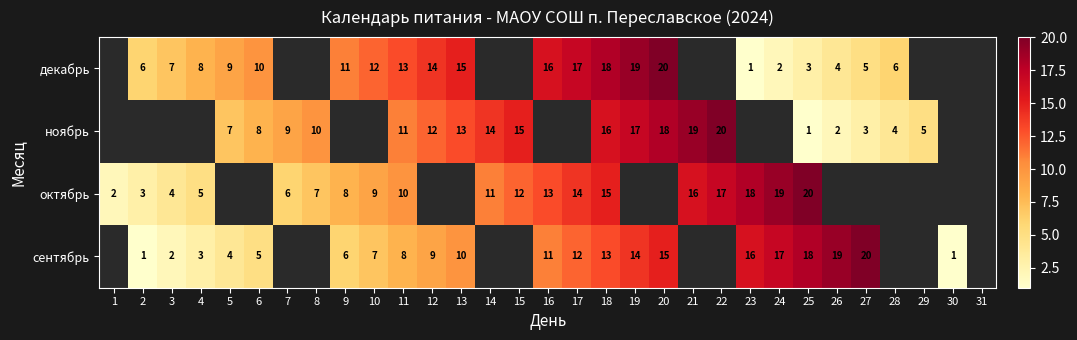

Count the number of data series in this chart.

4